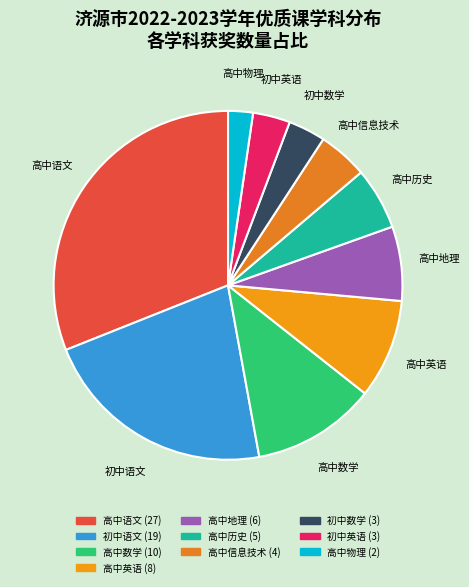

How many segments does this pie chart have?

10